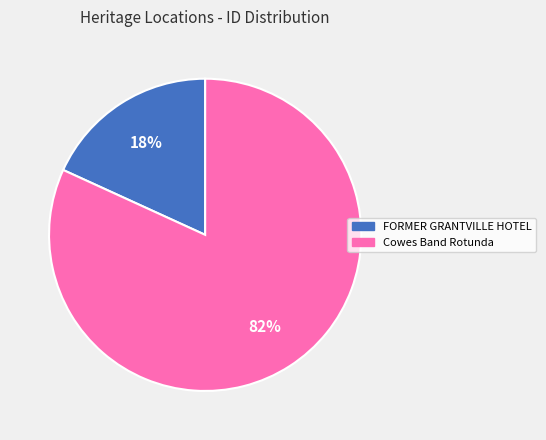

What is the smallest slice in the pie chart?

FORMER GRANTVILLE HOTEL